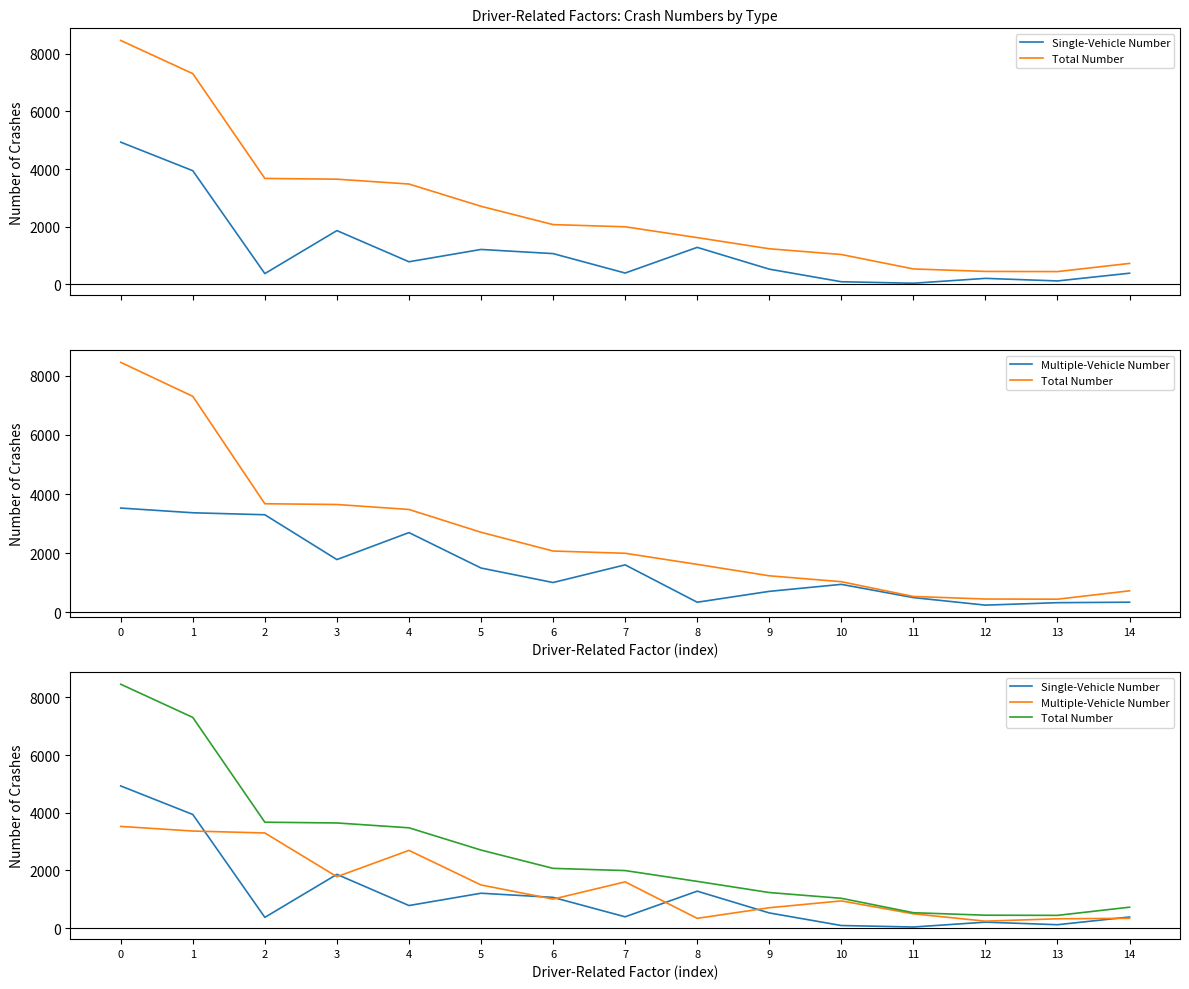

Reading left to right, extract all data points from this chart.

Single-Vehicle Number: 4931	3941	373	1864	783	1210	1066	392	1282	527	90	38	207	118	386
Total Number: 8458	7308	3673	3647	3479	2707	2072	1996	1621	1234	1034	534	448	442	726
Multiple-Vehicle Number: 3527	3367	3300	1783	2696	1497	1006	1604	339	707	944	496	241	324	340